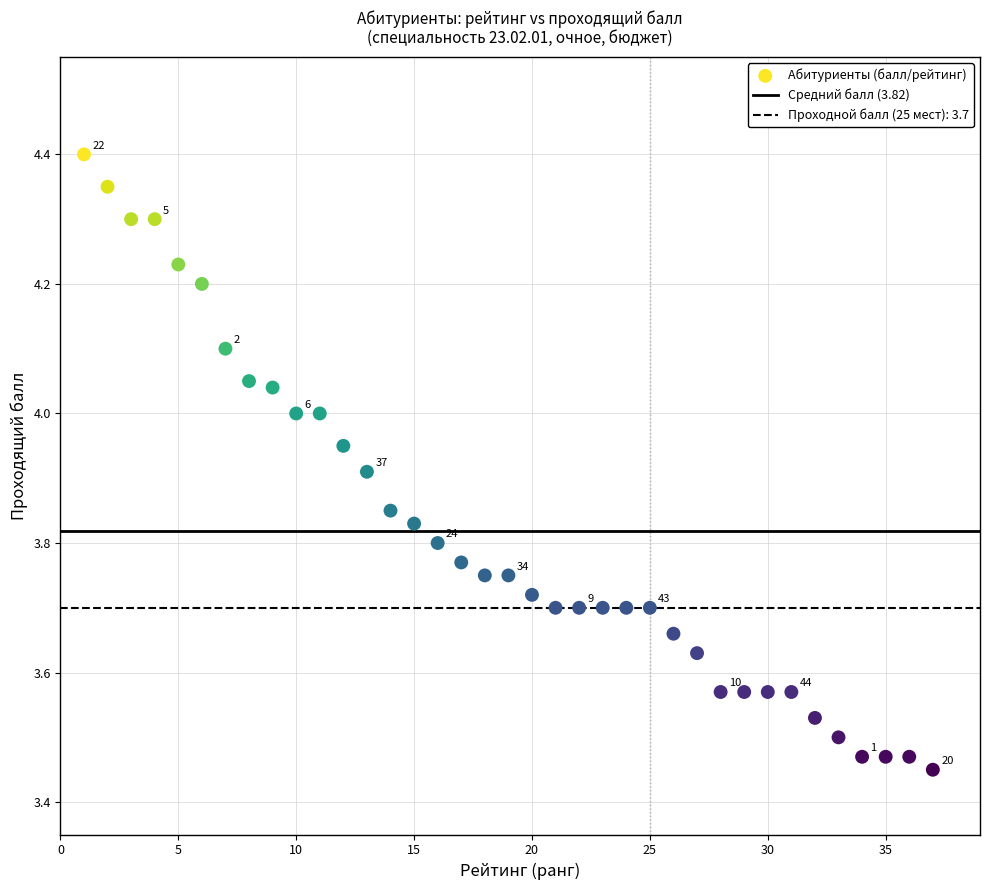

What is the range of X values (max minus min)?

36.0